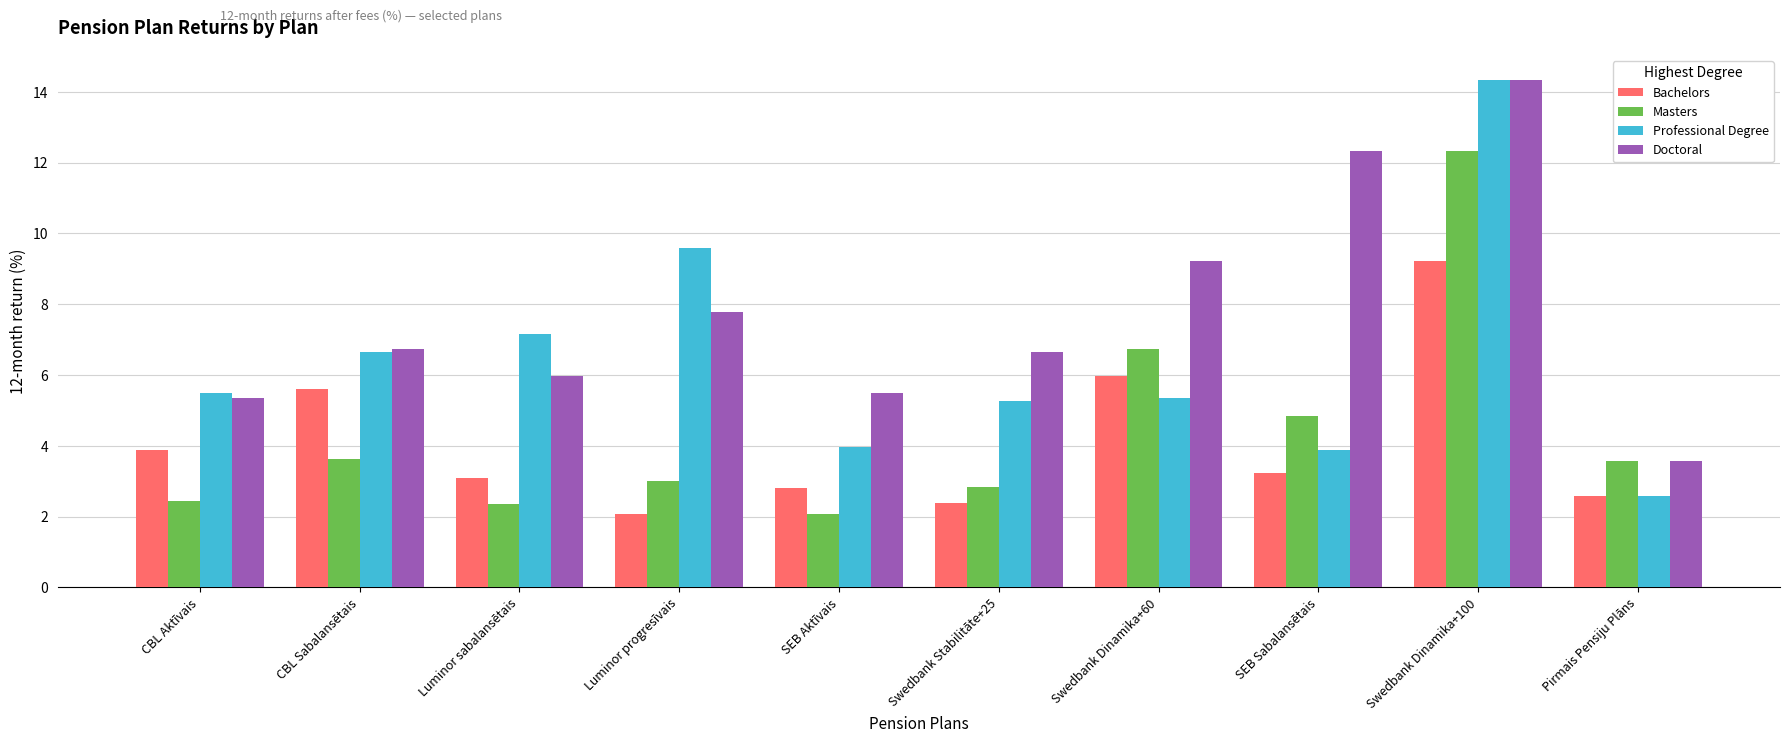

Are the bars grouped side by side (vs. stacked)?

Yes